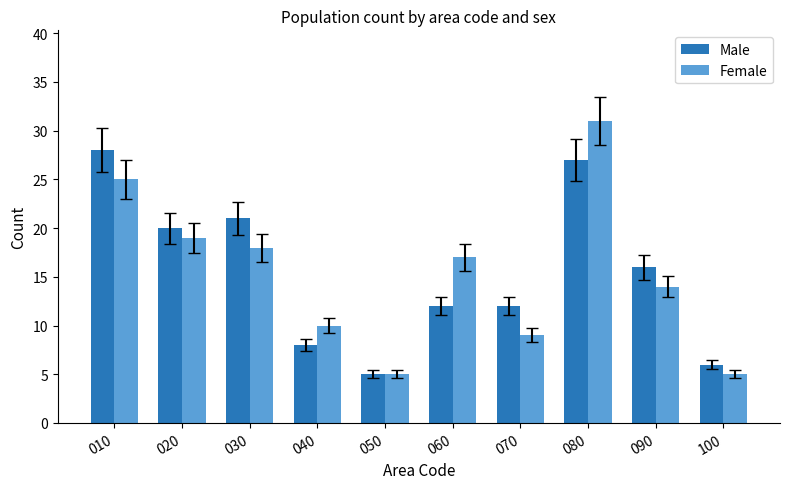

At how many categories does at least one series exceed 15?

6